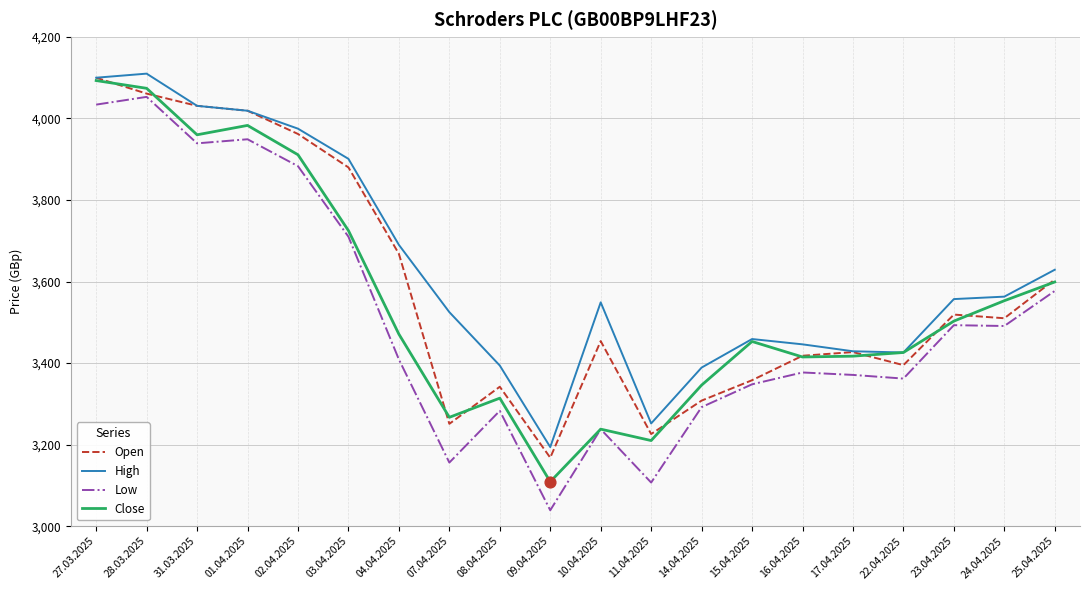

What is the difference between the highest and lowest values at 15.04.2025?

111